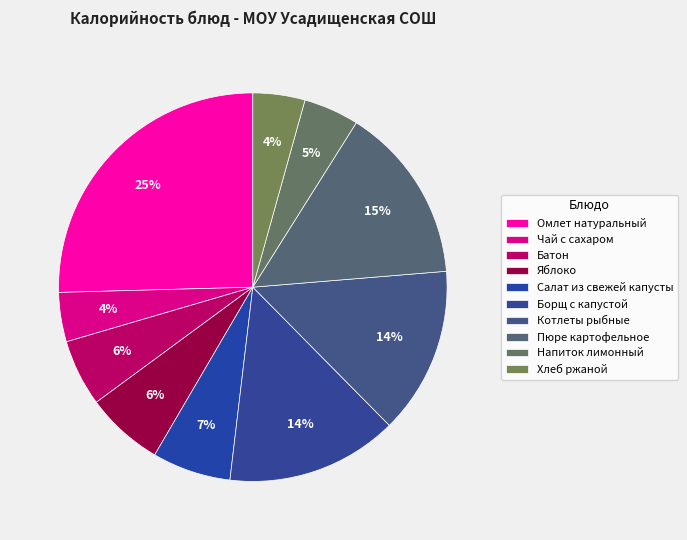

Between Салат из свежей капусты and Напиток лимонный, which is larger?

Салат из свежей капусты